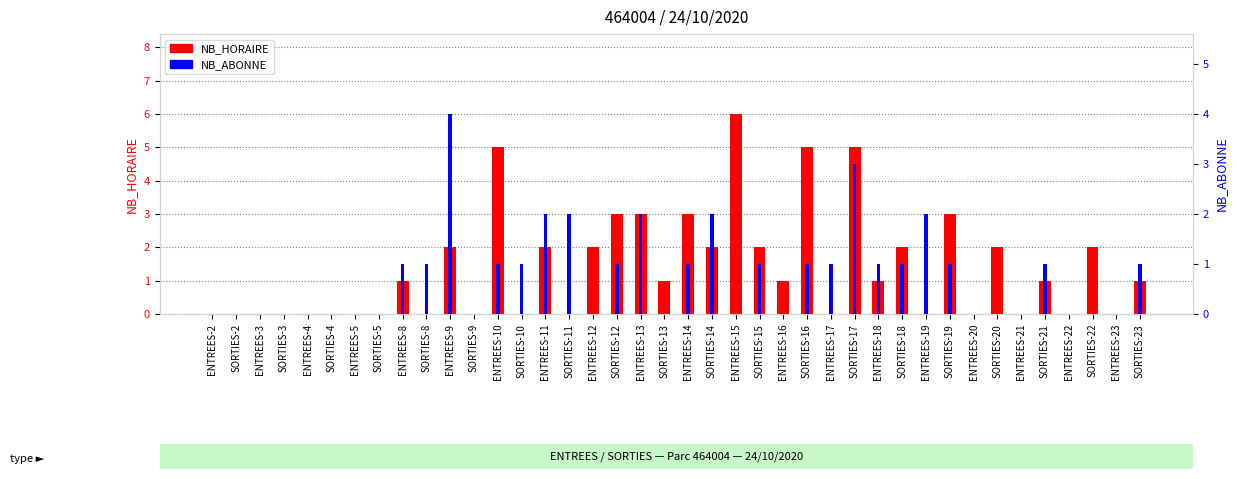

At how many categories does at least one series exceed 2?

9